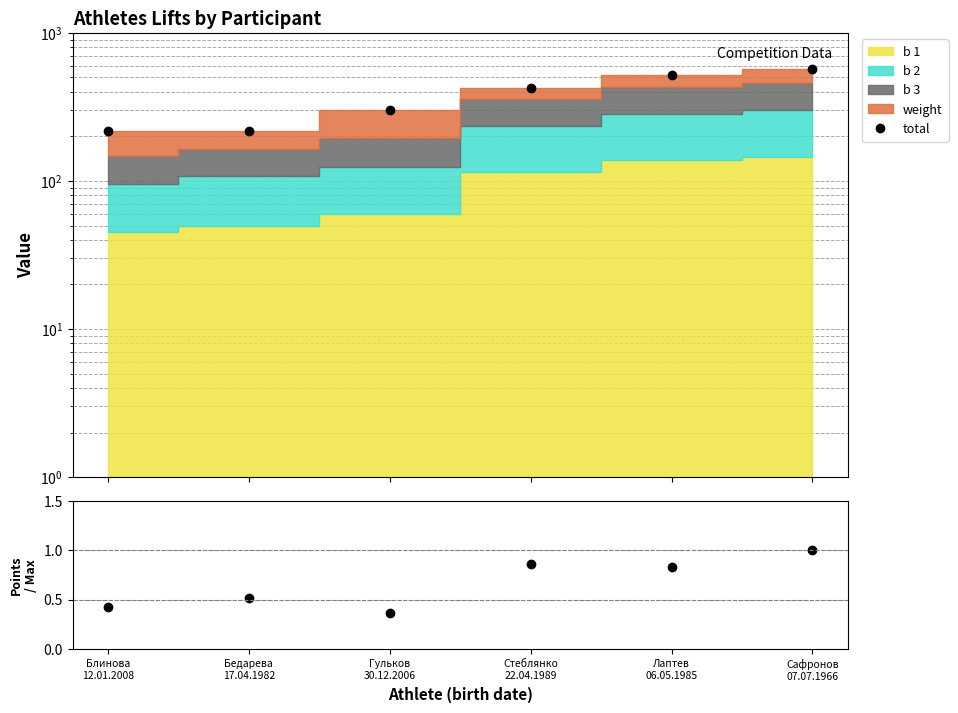

Where is the first local maximum for points ratio?

Бедарева
17.04.1982